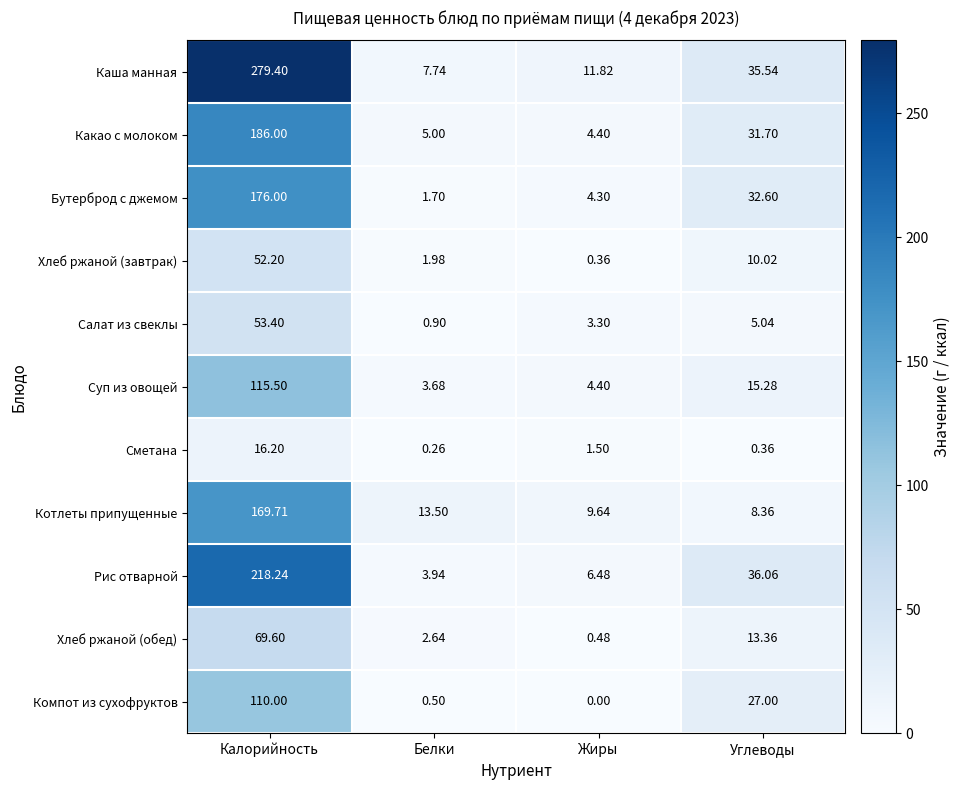

Between Белки and Углеводы, which series saw the biggest shift?

Рис отварной